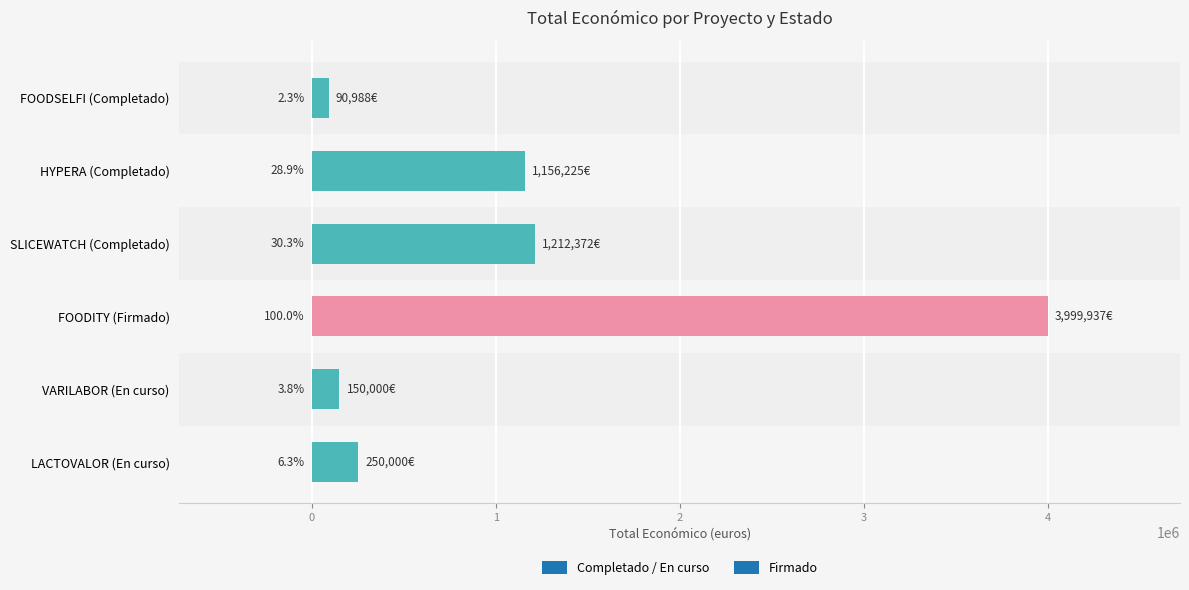

What is the change in value from SLICEWATCH (Completado) to VARILABOR (En curso)?

-1062372